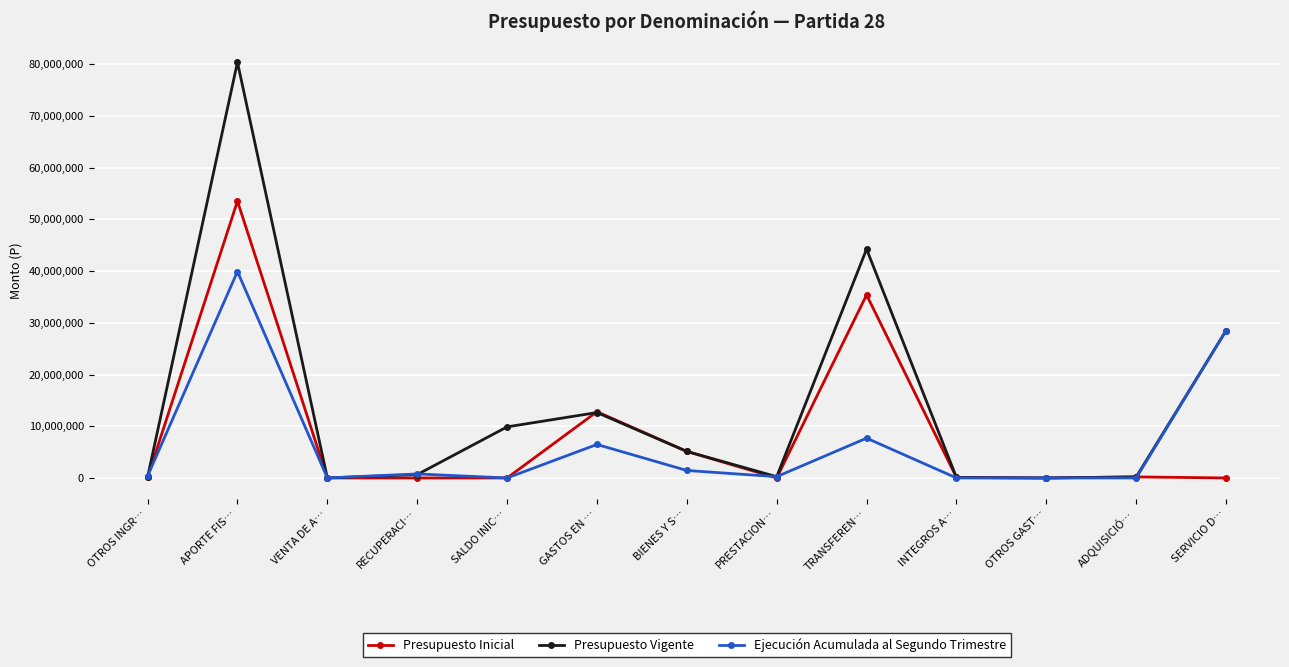

List the series in order of their overall mean, lowest first.

Ejecución Acumulada al Segundo Trimestre, Presupuesto Inicial, Presupuesto Vigente